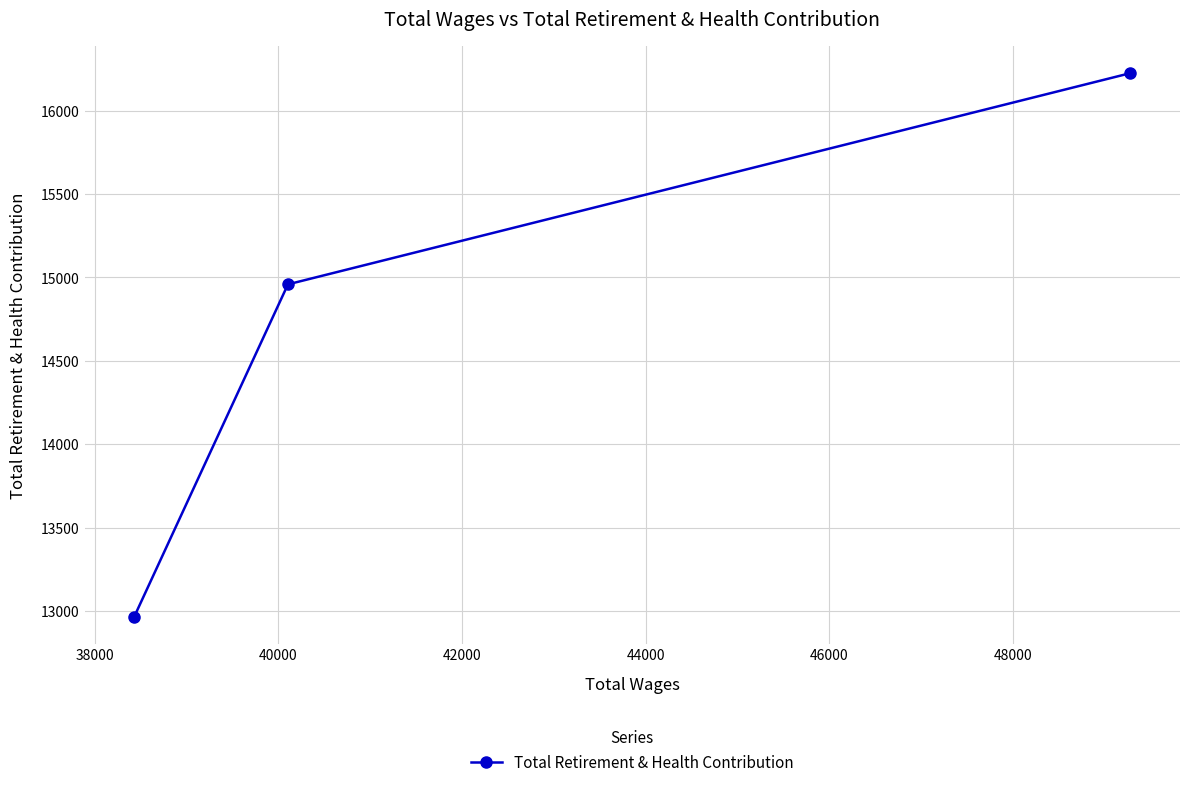

Does the chart display data point markers on the line(s)?

Yes